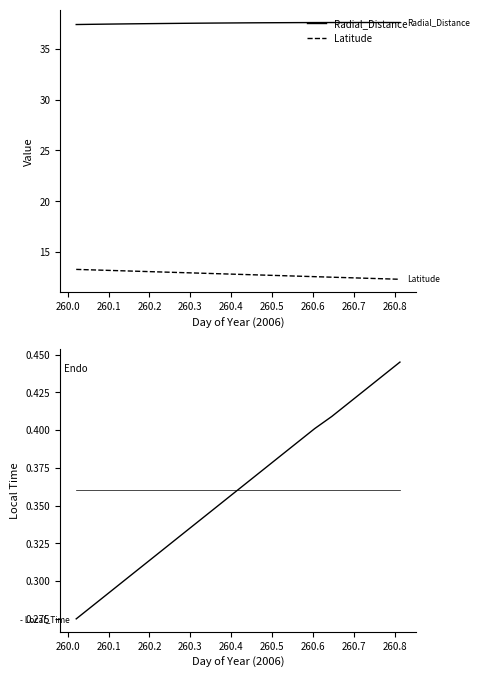

True or false: Latitude and Radial_Distance cross at least once.

False